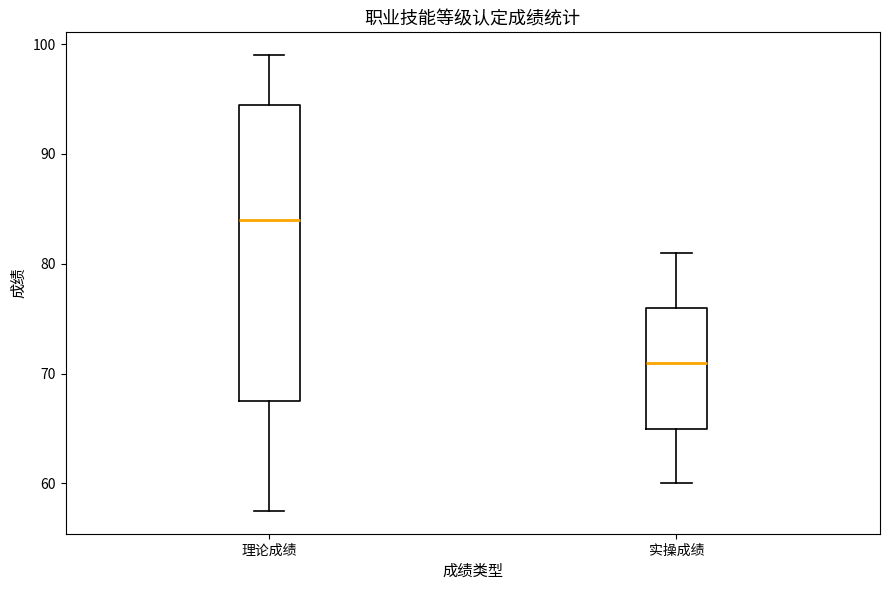

Which box is the tallest, from its lower edge to its upper edge?

理论成绩